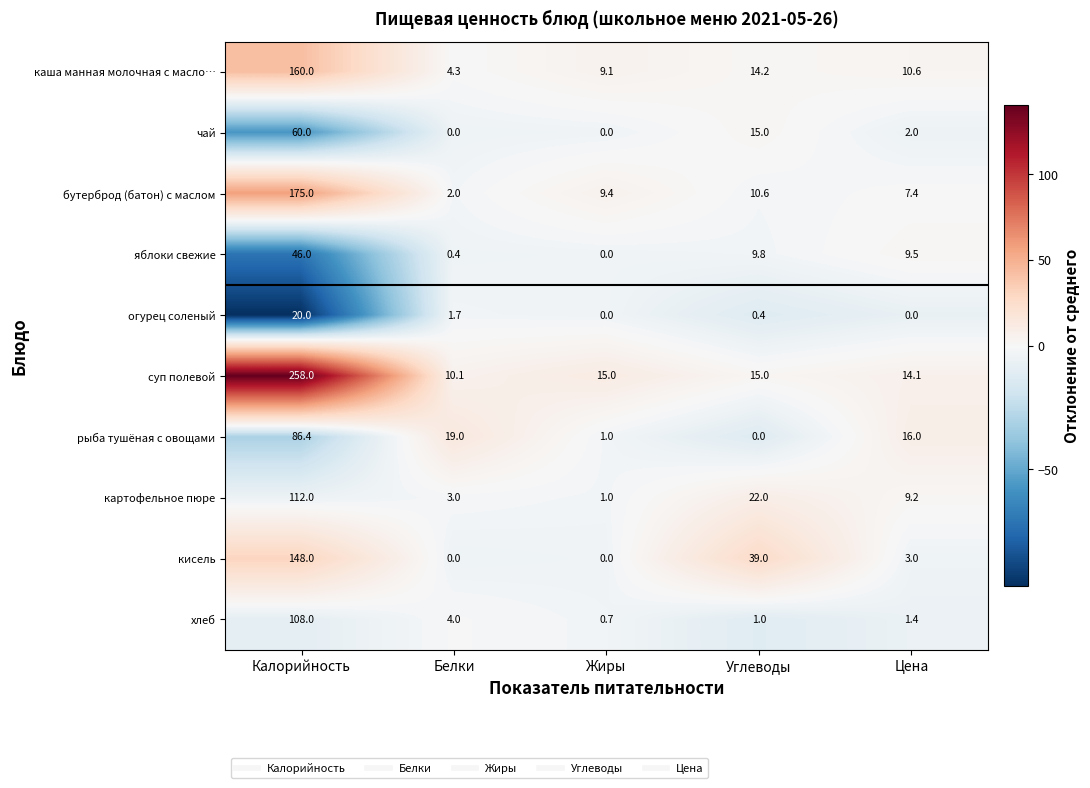

The value of яблоки свежие at Цена is 9.5. True or false?

True